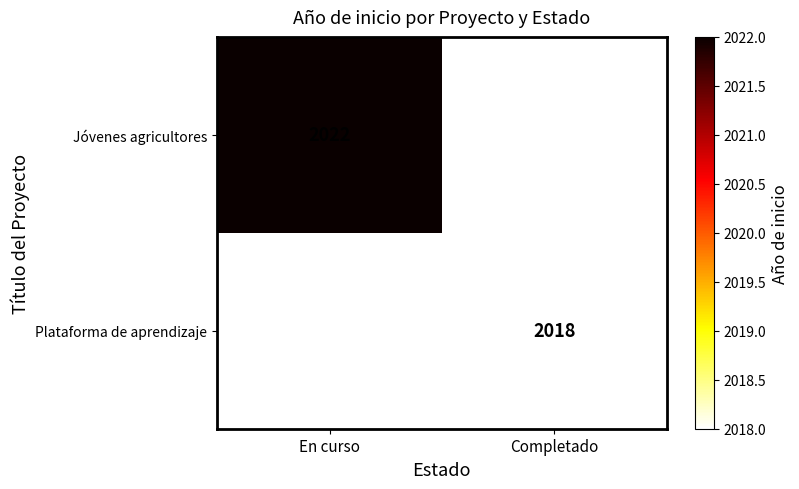

Which category has the lowest value across all series?

Completado